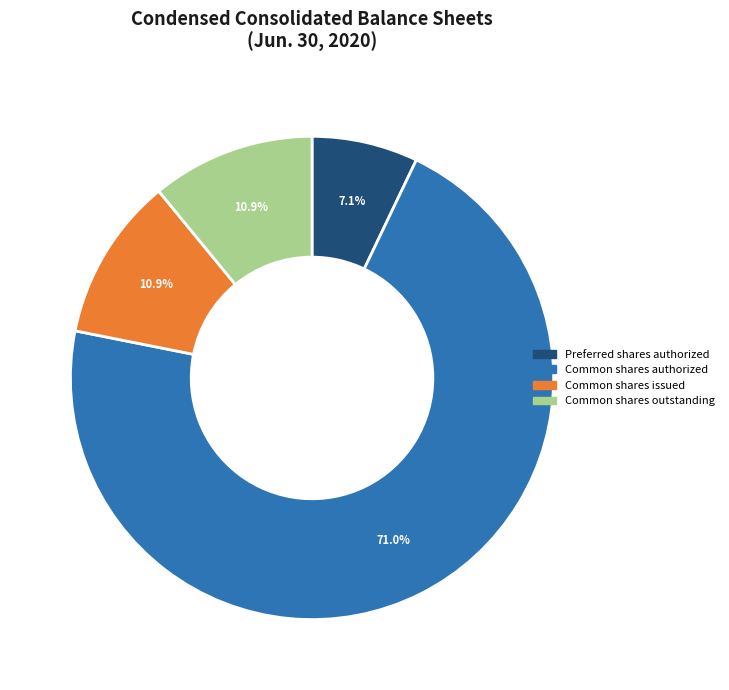

Does any single category account for the majority?

Yes